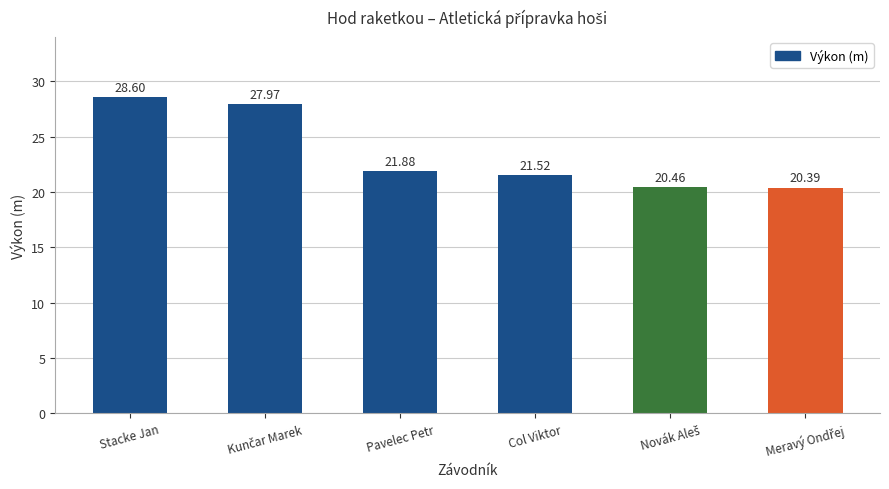

Where is the data nearest to the value 24?

Pavelec Petr